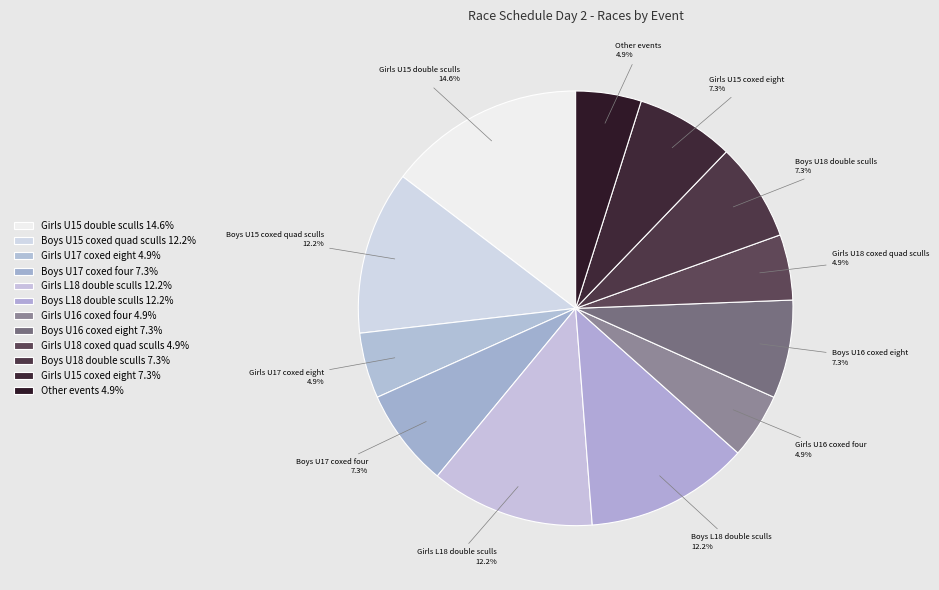

Is there a majority slice in this chart?

No